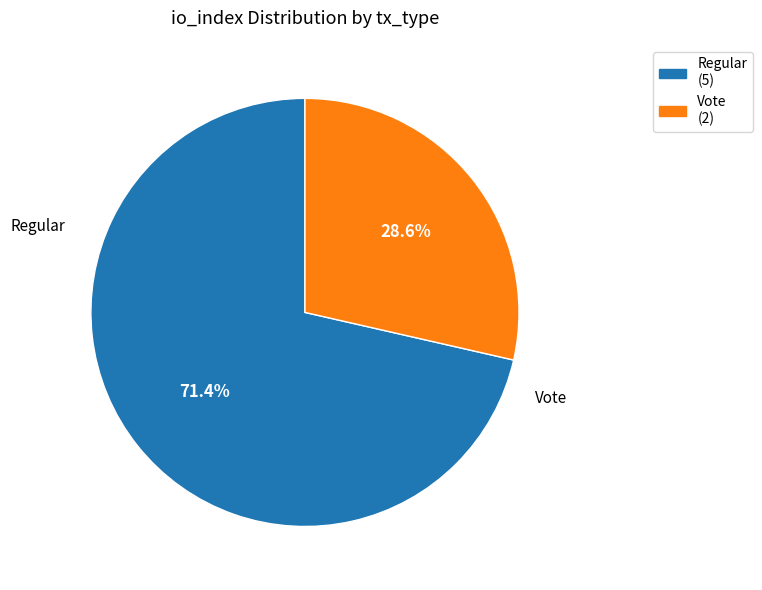

Which category accounts for the majority?

Regular